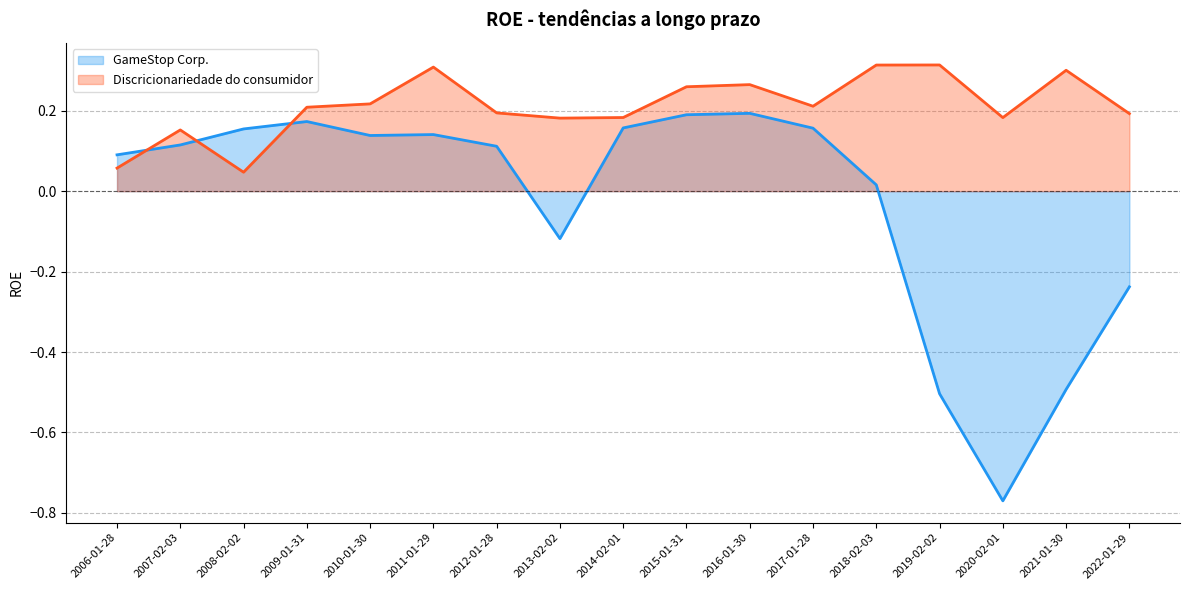

At which category does the chart reach its minimum across all series?

2020-02-01